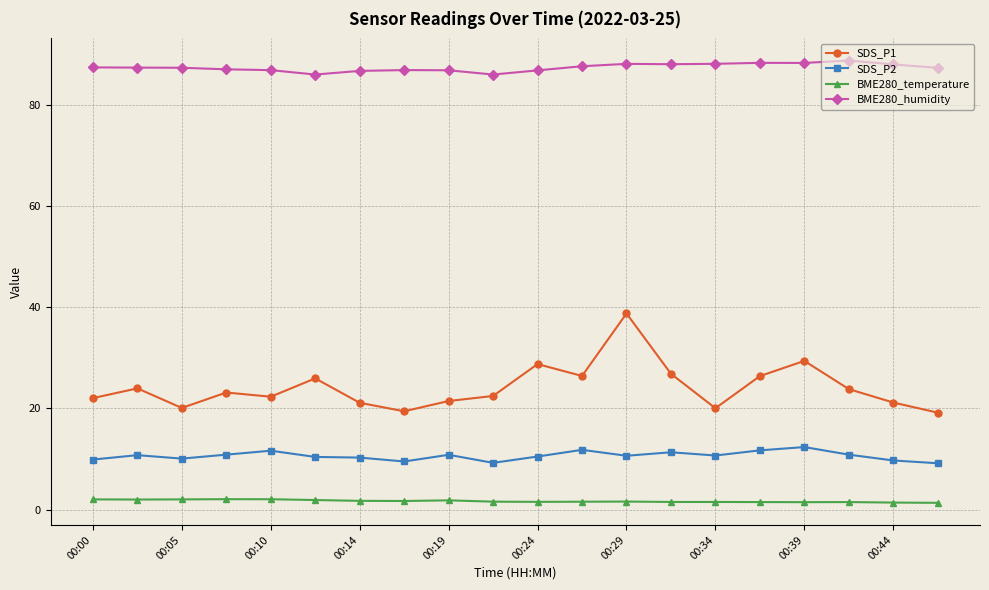

Rank the series by their maximum value, from lowest to highest.

BME280_temperature, SDS_P2, SDS_P1, BME280_humidity